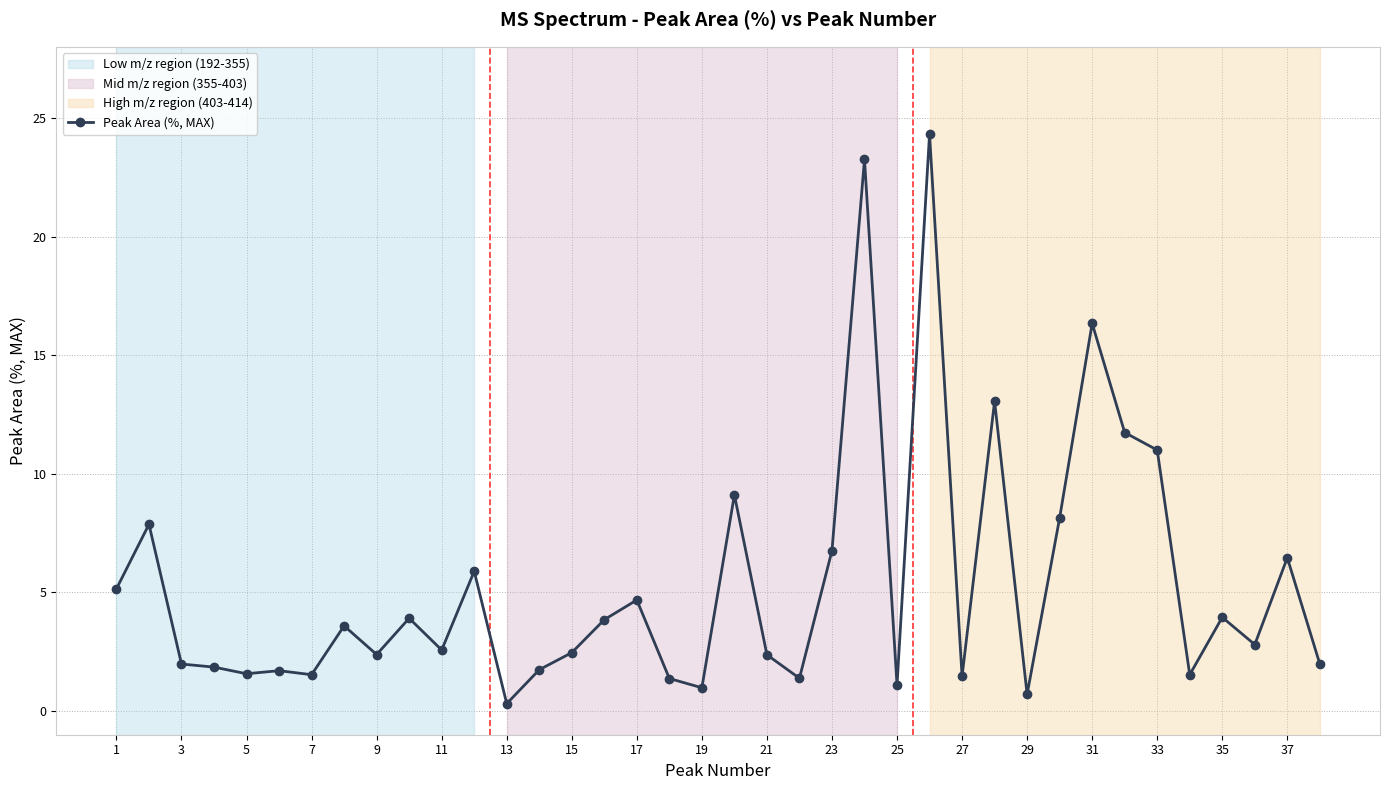

What is the value of the 21st point from the left?

2.4